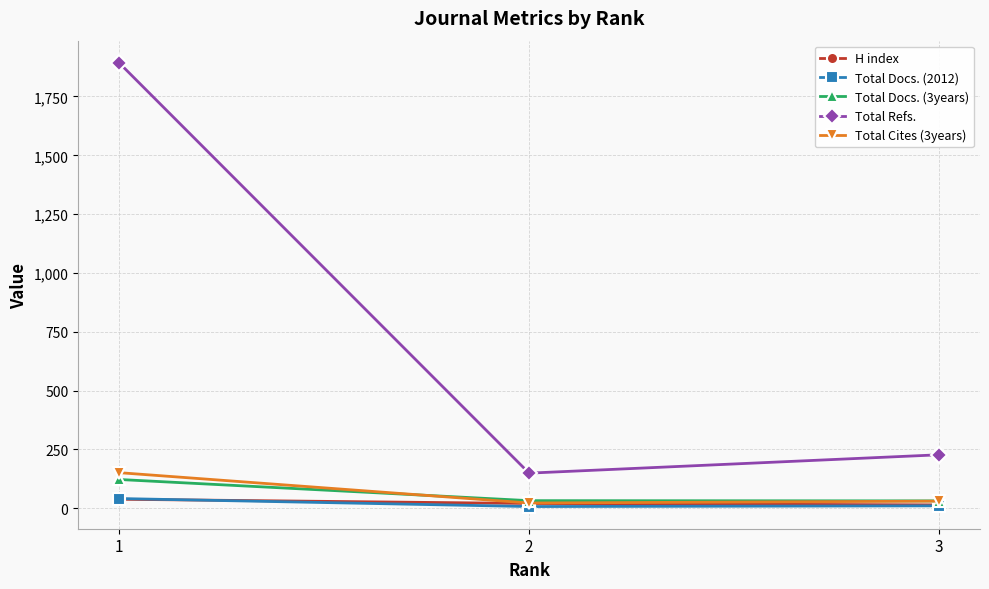

What is the difference between the highest and lowest values at 3?

217